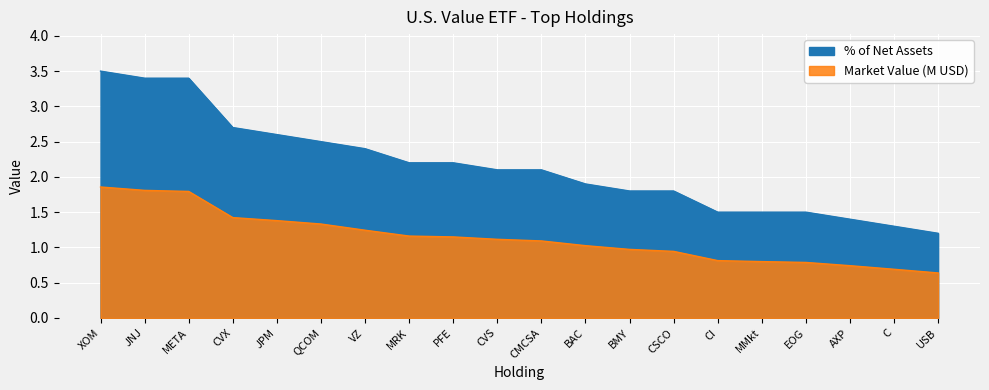

What are all the series names shown in the legend?

% of Net Assets, Market Value (M)